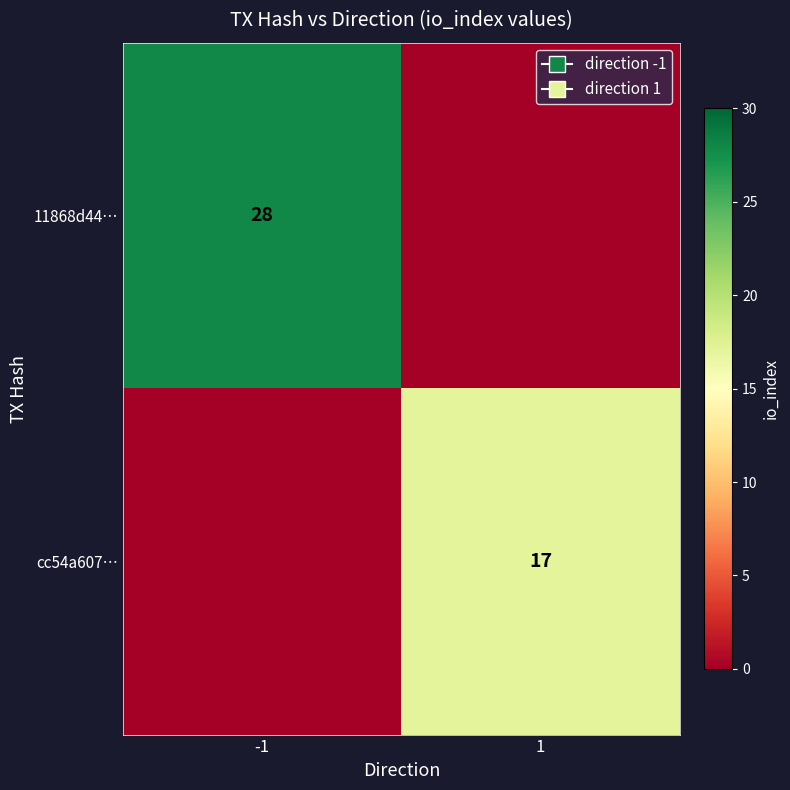

Is the value of cc54a607… at 1 greater than the value of 11868d44… at -1?

No